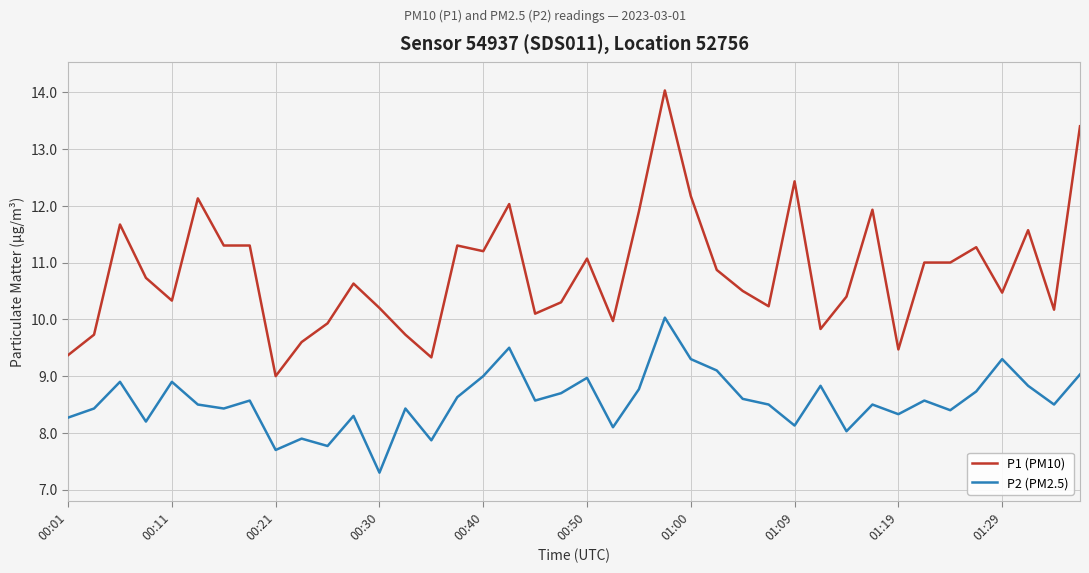

Which series has the widest spread of values?

P1 (PM10)